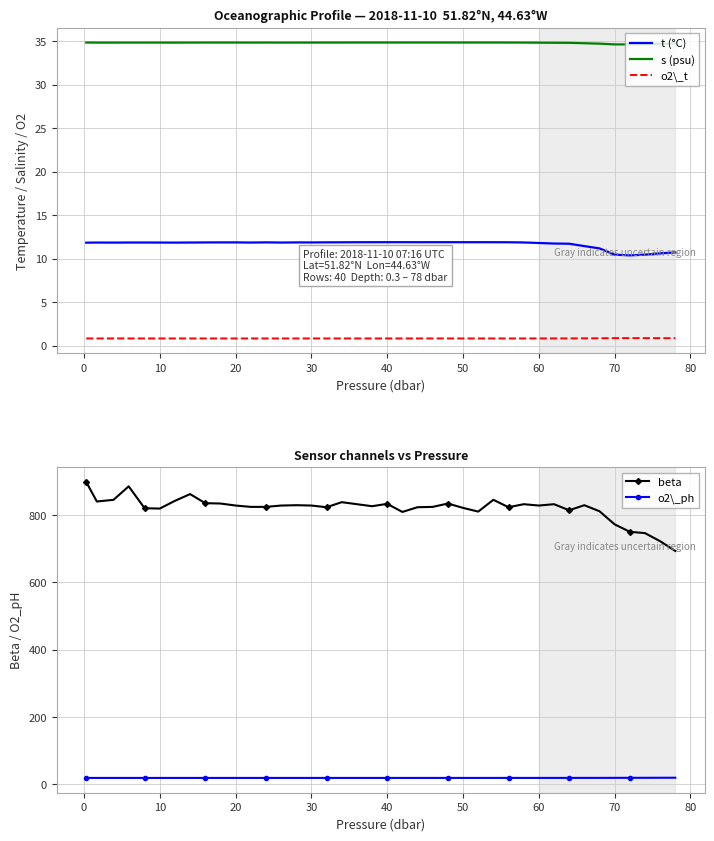

True or false: beta has more than 0 interior local peaks.

True